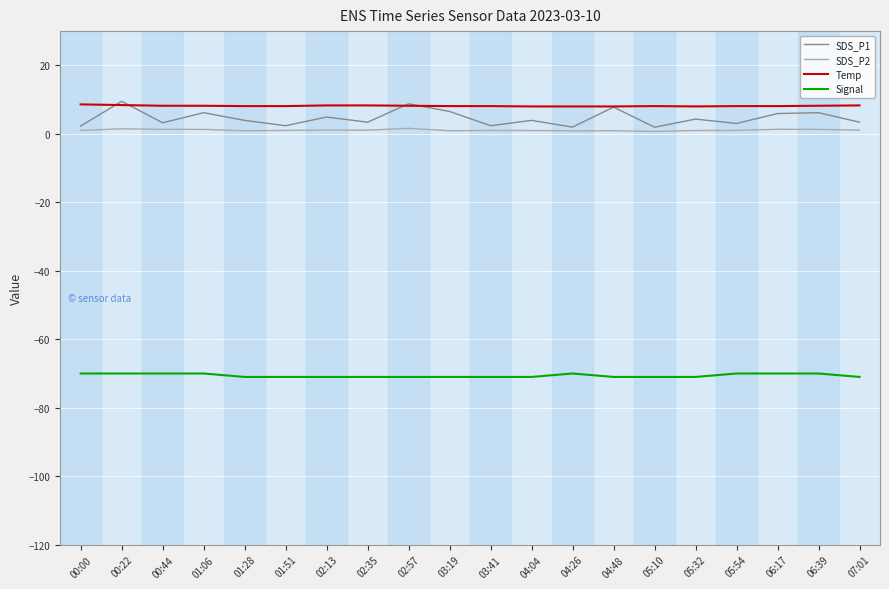

Is it true that Temp equals 8.1 at 05:10?

True